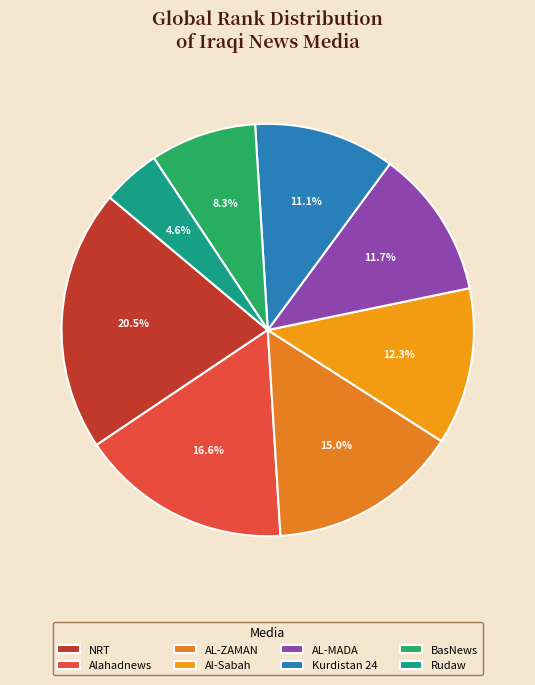

To the nearest percent, what is the difference between the BasNews and Rudaw slice percentages?

4%